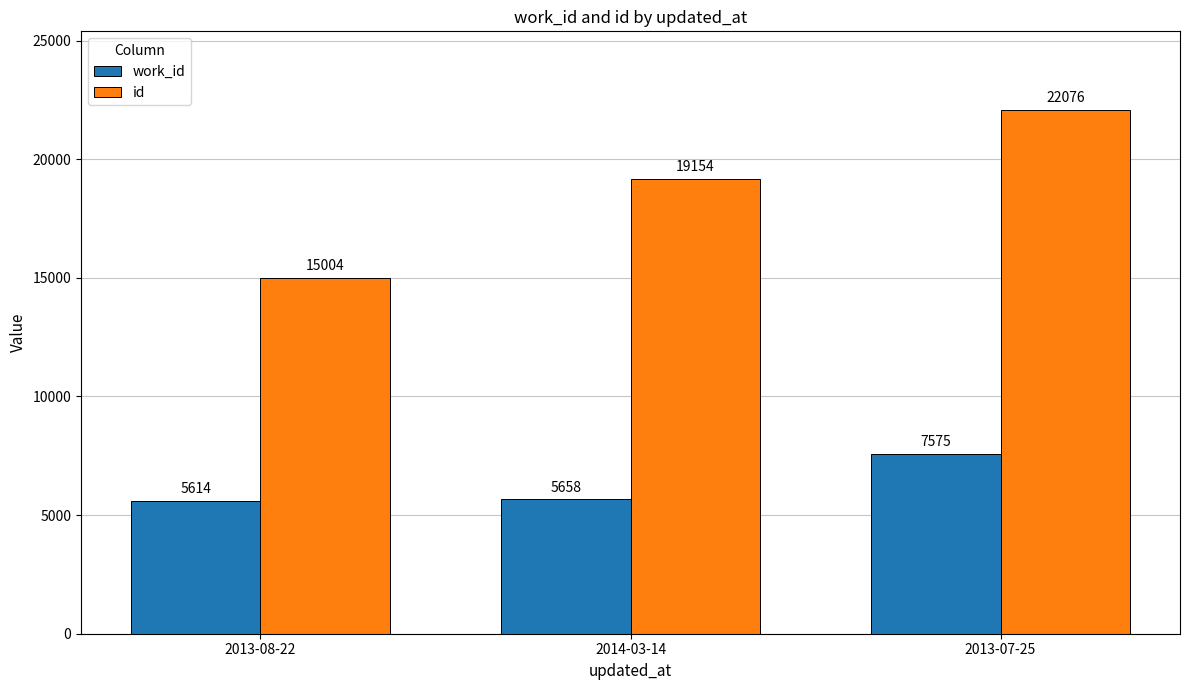

How many groups of bars are there?

3